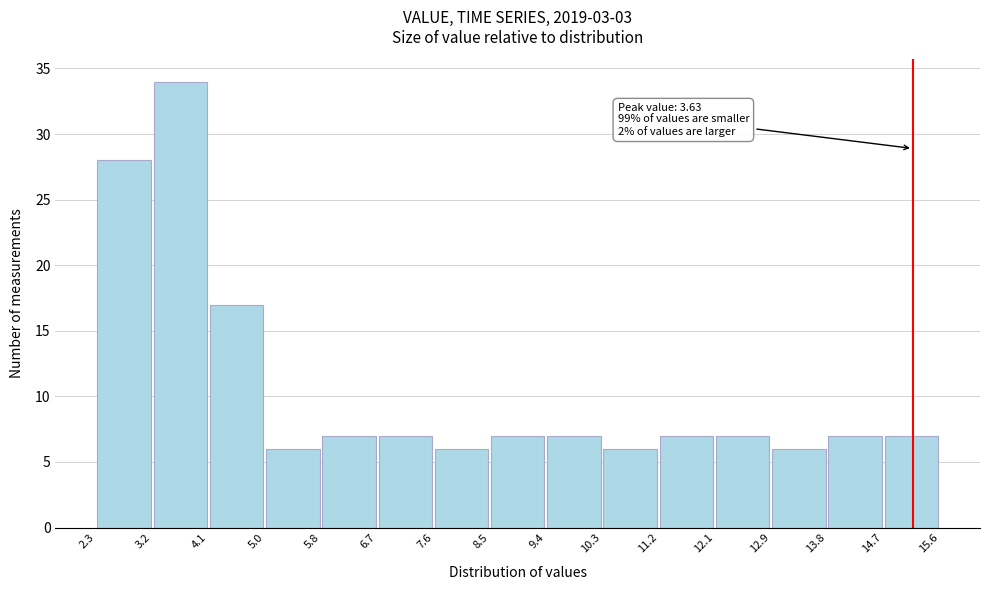

Which range on the x-axis has the tallest bar?

3.2 to 4.1